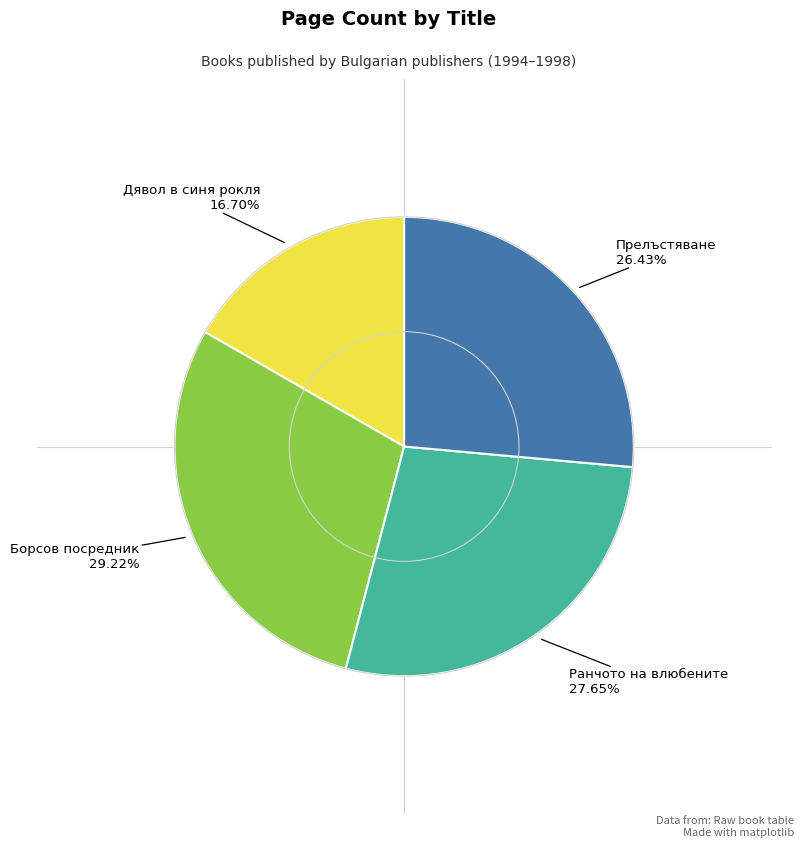

To the nearest percent, what is the average slice percentage?

25%